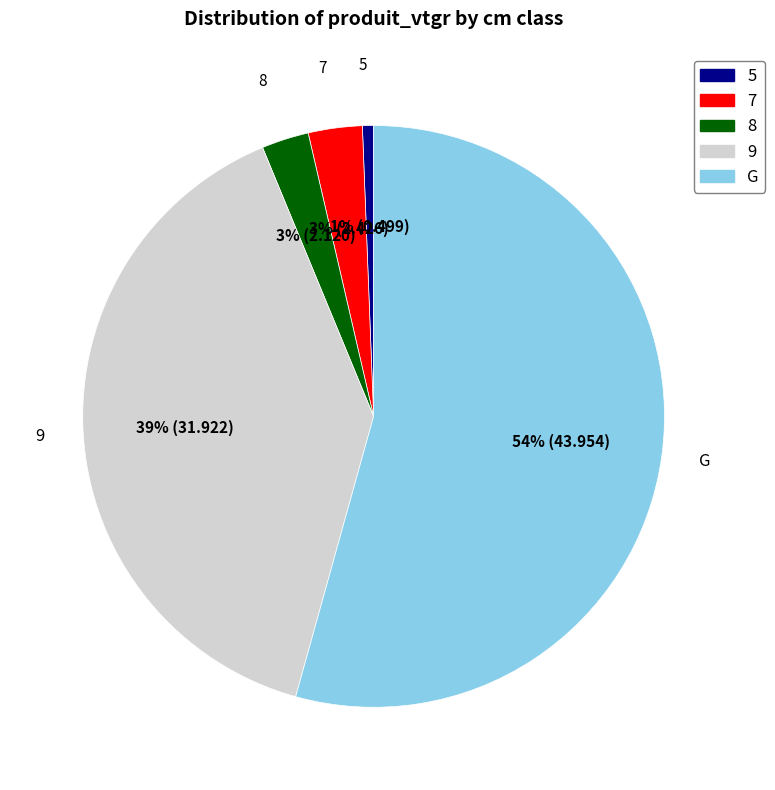

What percentage is the 9 slice, to the nearest percent?

39%